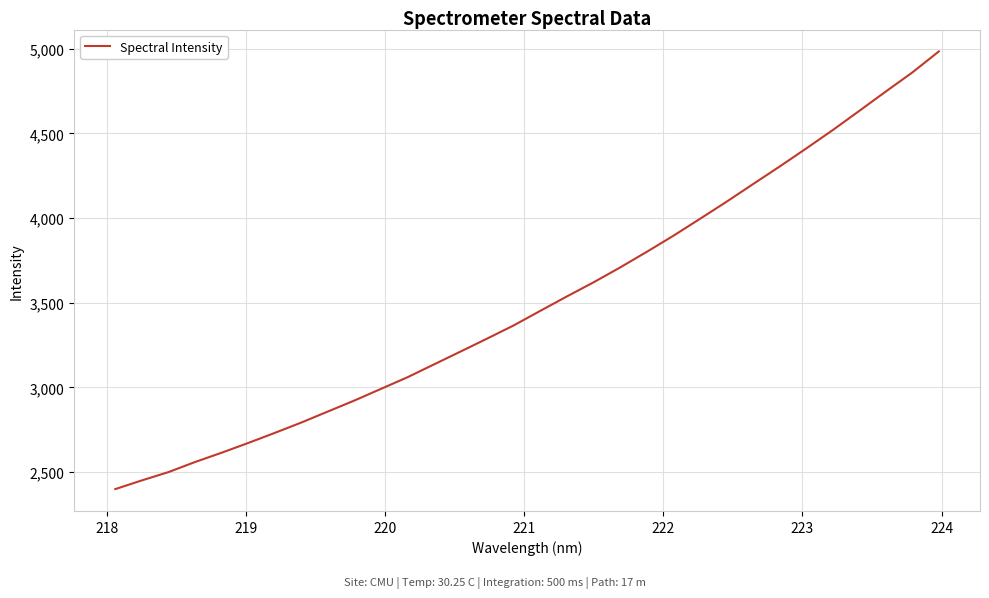

What is the greatest value displayed?

4984.1